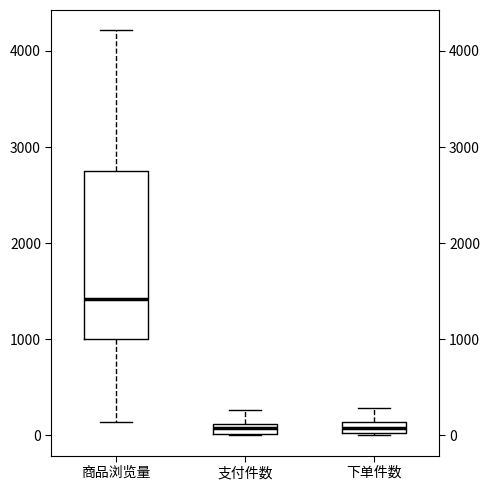

Comparing the boxes themselves (not the whiskers), which one is the tallest?

商品浏览量